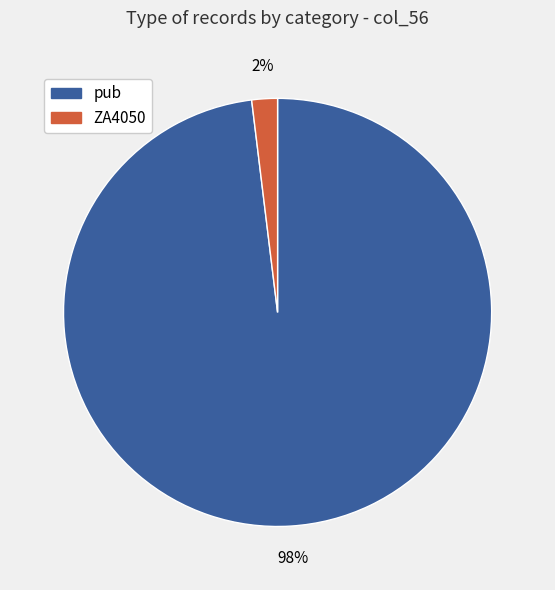

Do ZA4050 and pub together represent more than half of the pie?

Yes